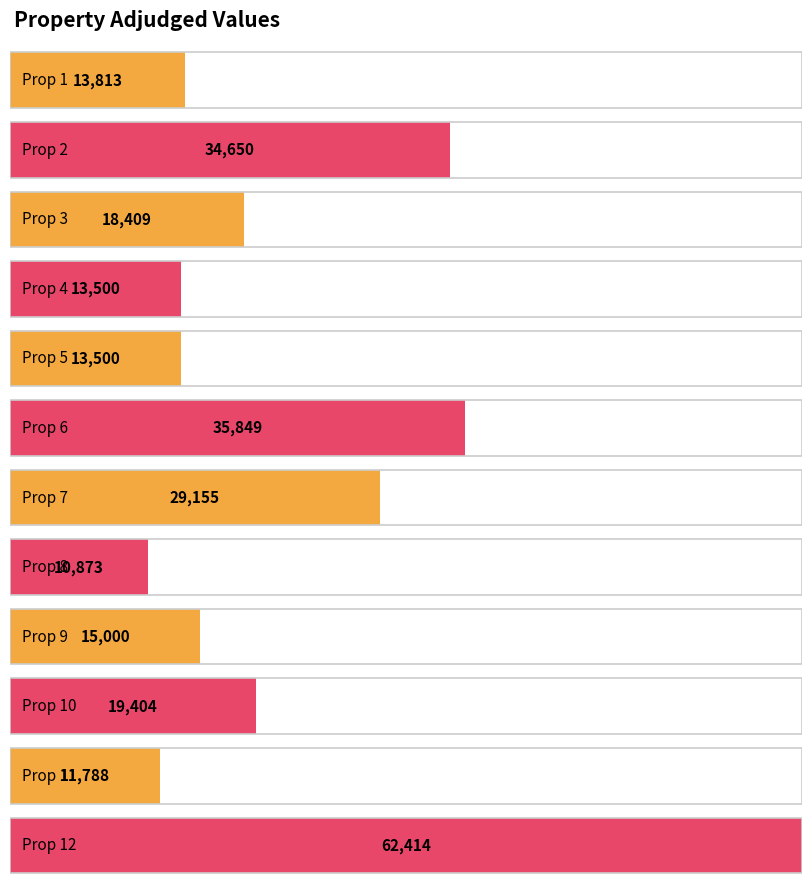

At which category does the chart reach its minimum across all series?

Prop 8